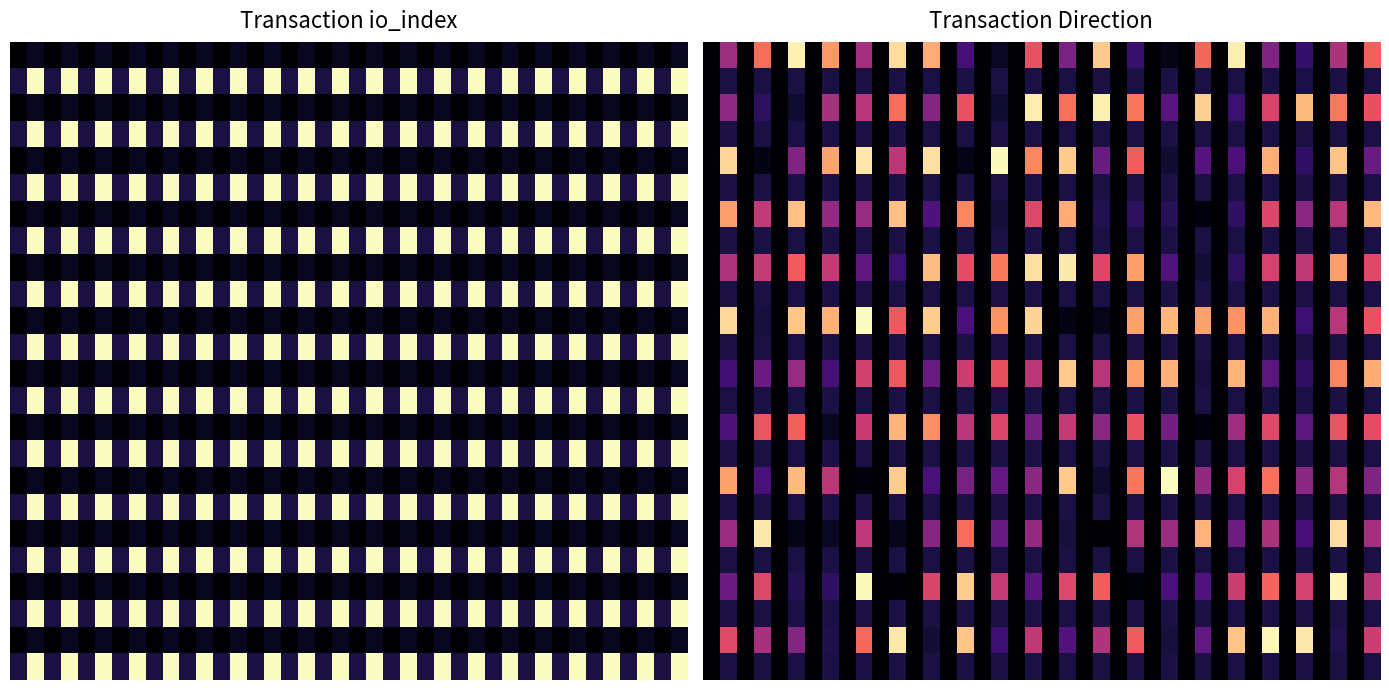

Which series has the largest total across all categories?

10